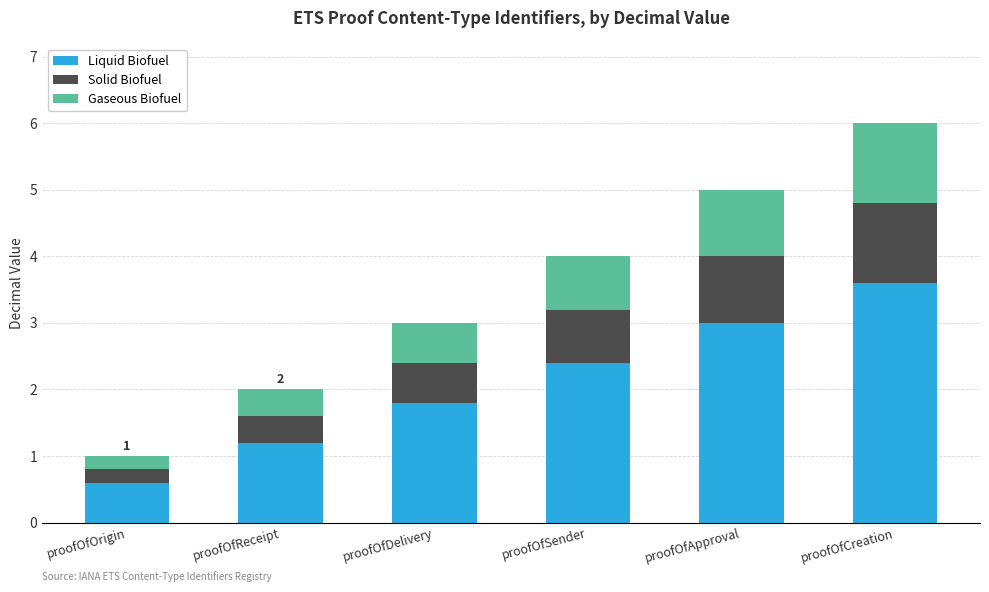

What is the difference between the maximum and minimum values in the Liquid Biofuel series?

3.0